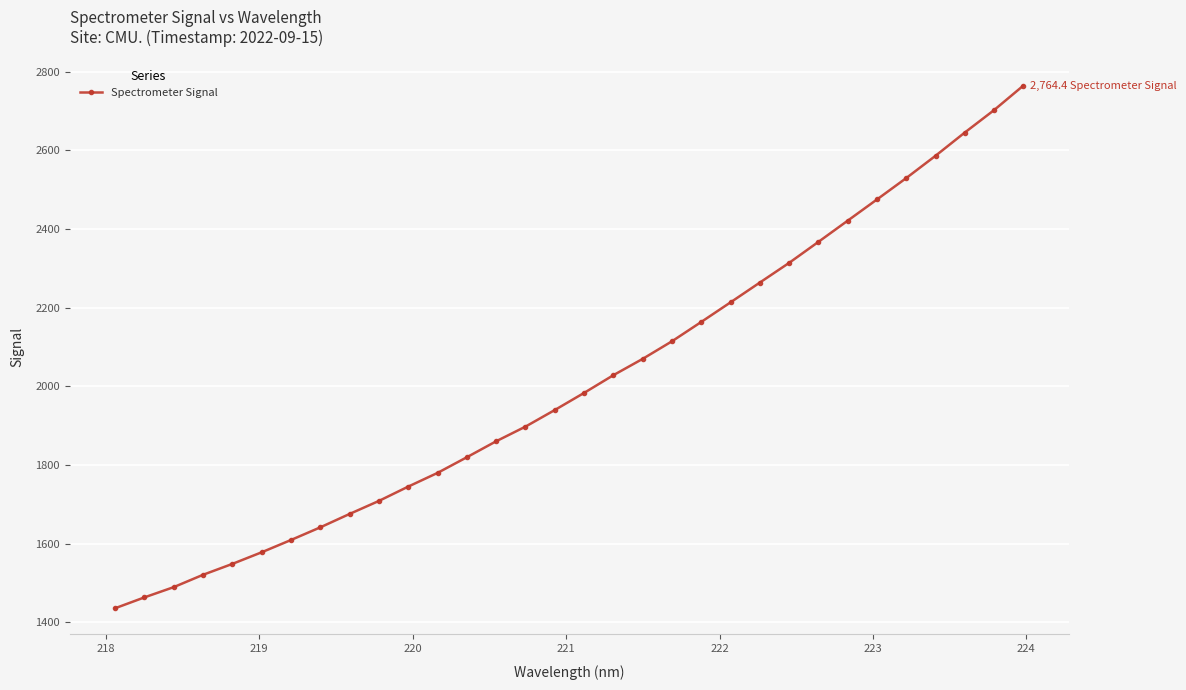

What is the smallest value displayed?

1435.4